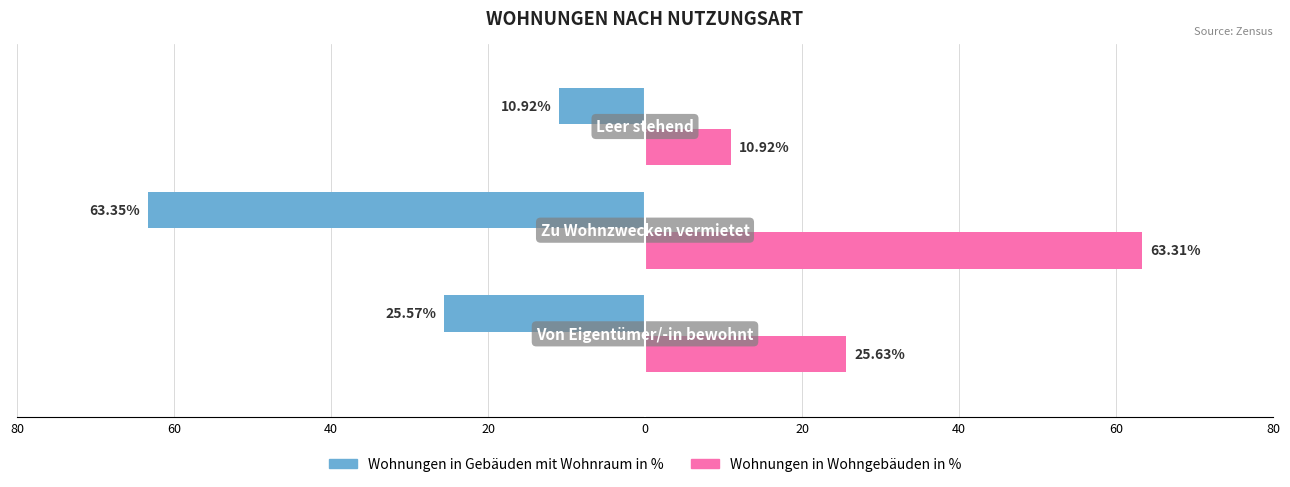

What are all the series names shown in the legend?

Wohnungen in Gebäuden mit Wohnraum in %, Wohnungen in Wohngebäuden in %